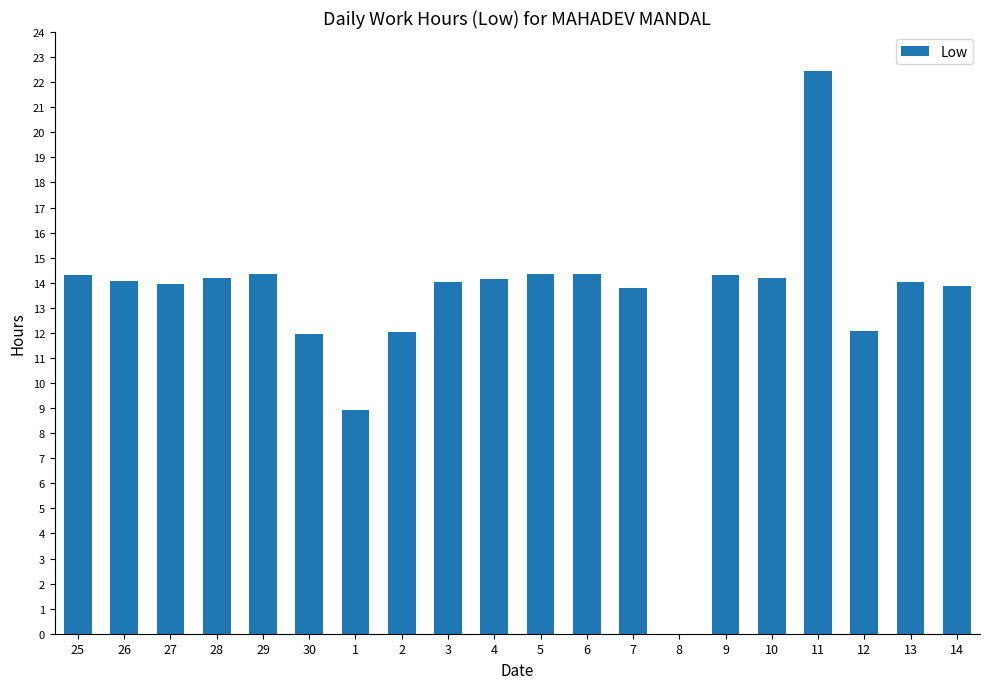

At which label does the data first exceed 14?

25